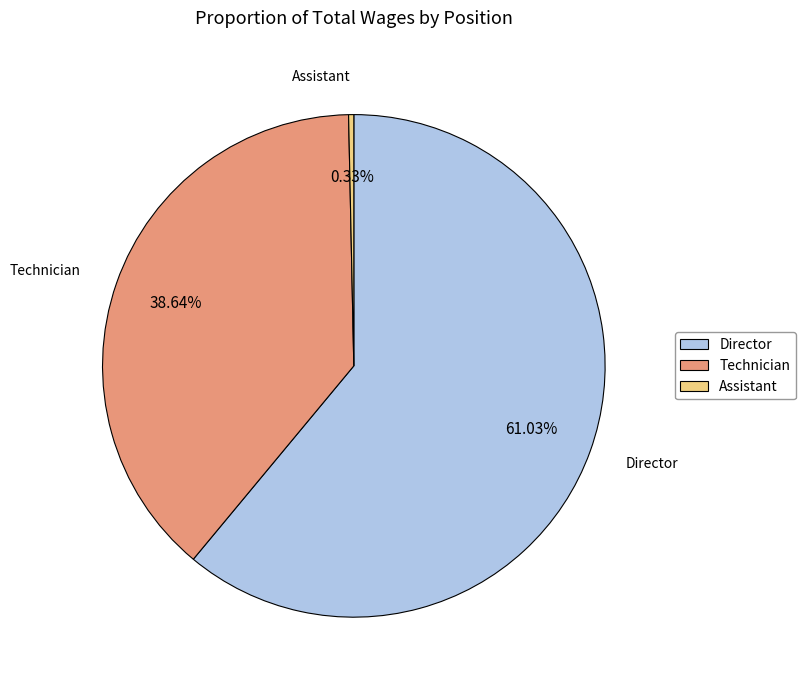

Count the number of slices in the pie.

3